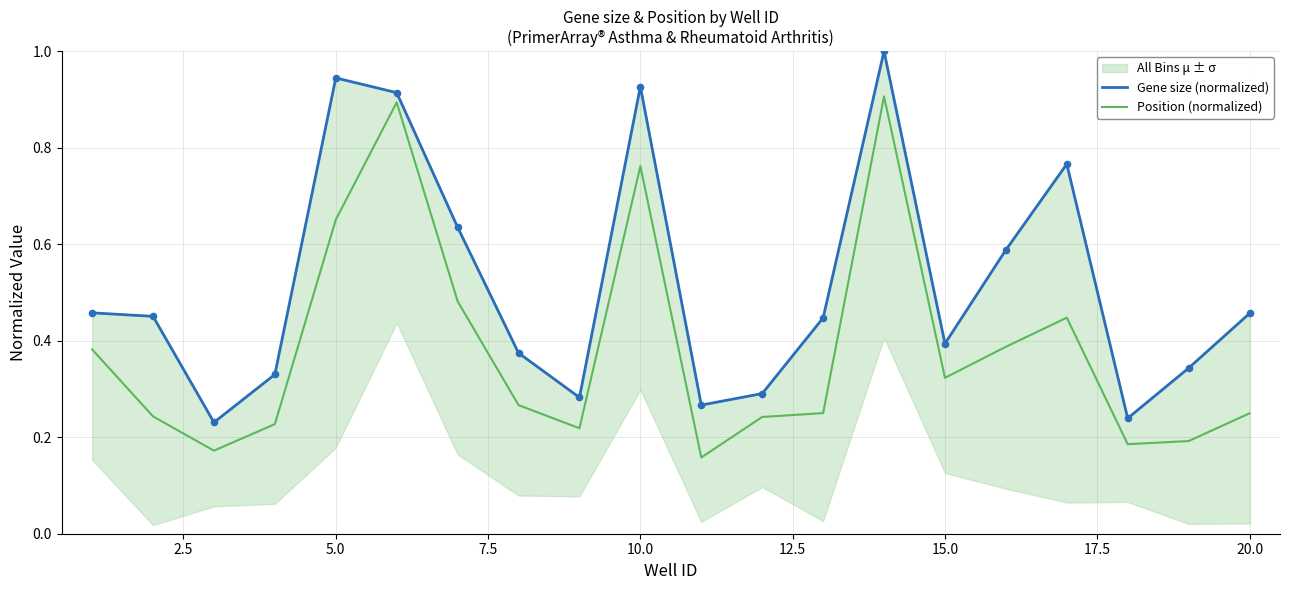

What is the maximum value for Position (normalized)?

0.9